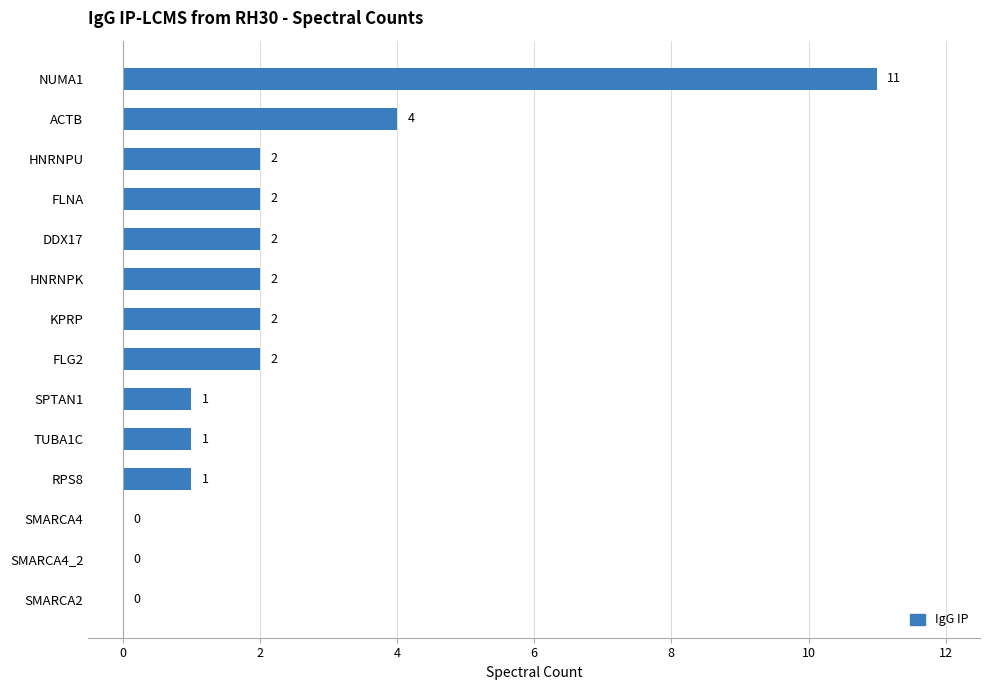

Between HNRNPK and ACTB, which is larger?

ACTB